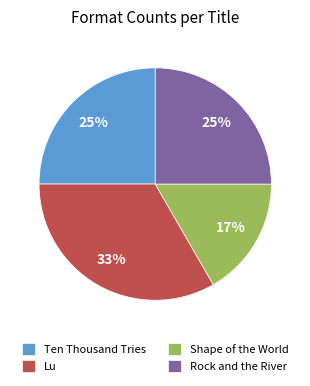

How many segments does this pie chart have?

4